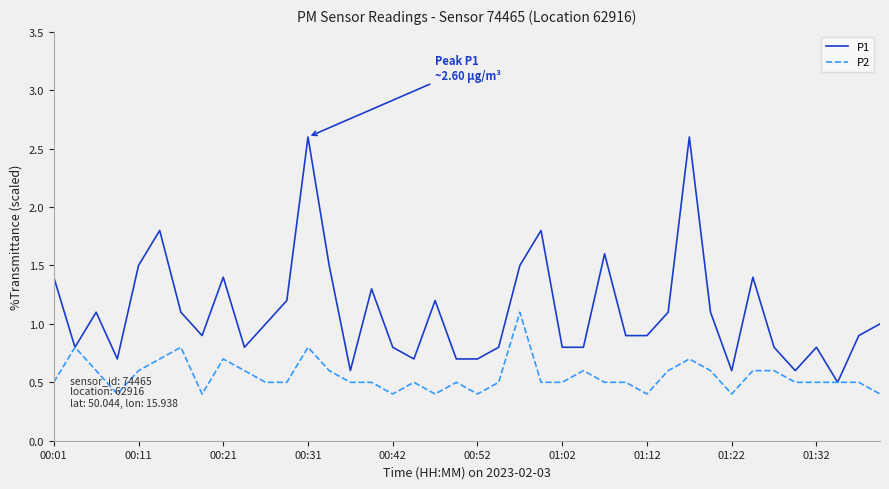

Rank the series by their maximum value, from lowest to highest.

P2, P1